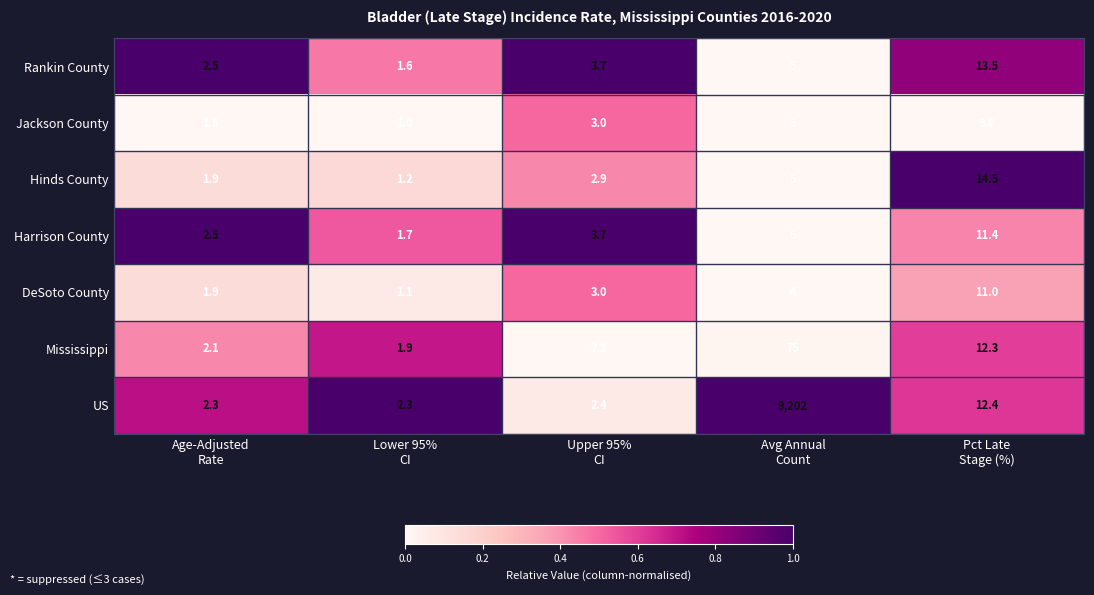

What is the difference between the highest and lowest values at Pct Late
Stage (%)?

5.5